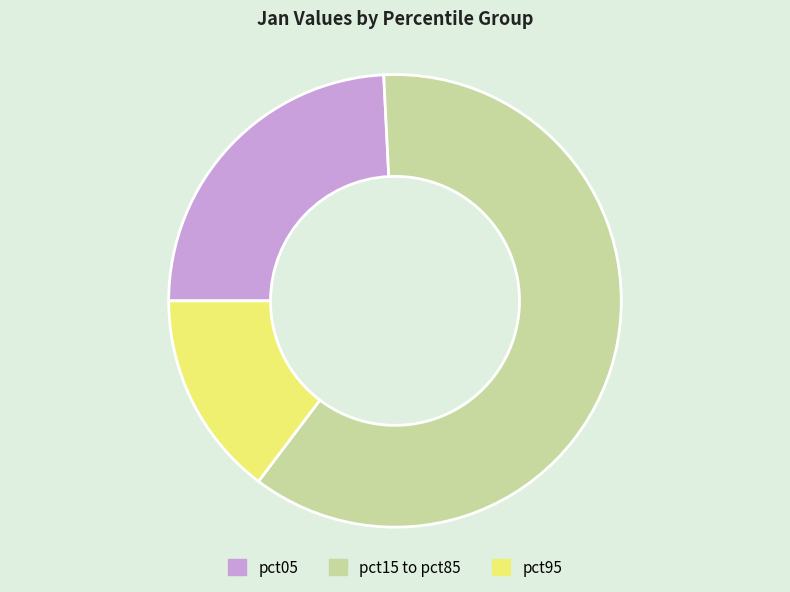

Which category has the smallest portion of the pie?

pct95